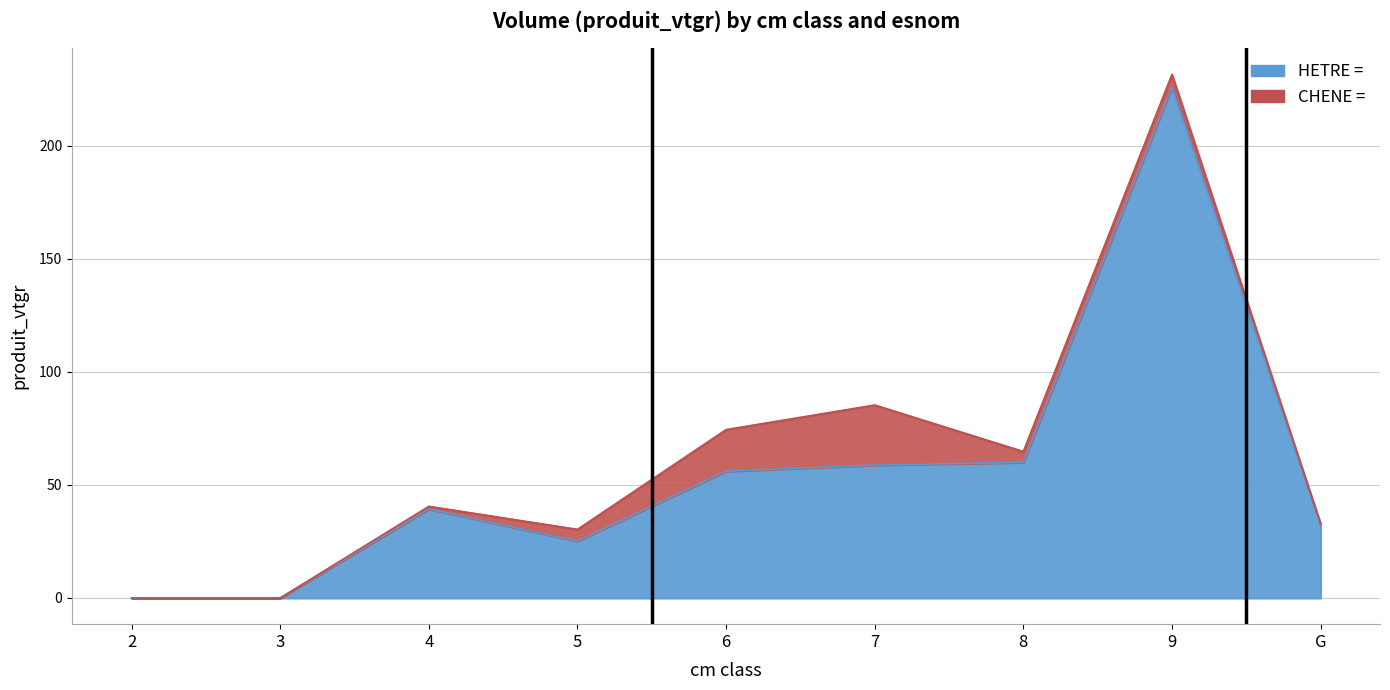

What is the label of the 8th point from the right?

3